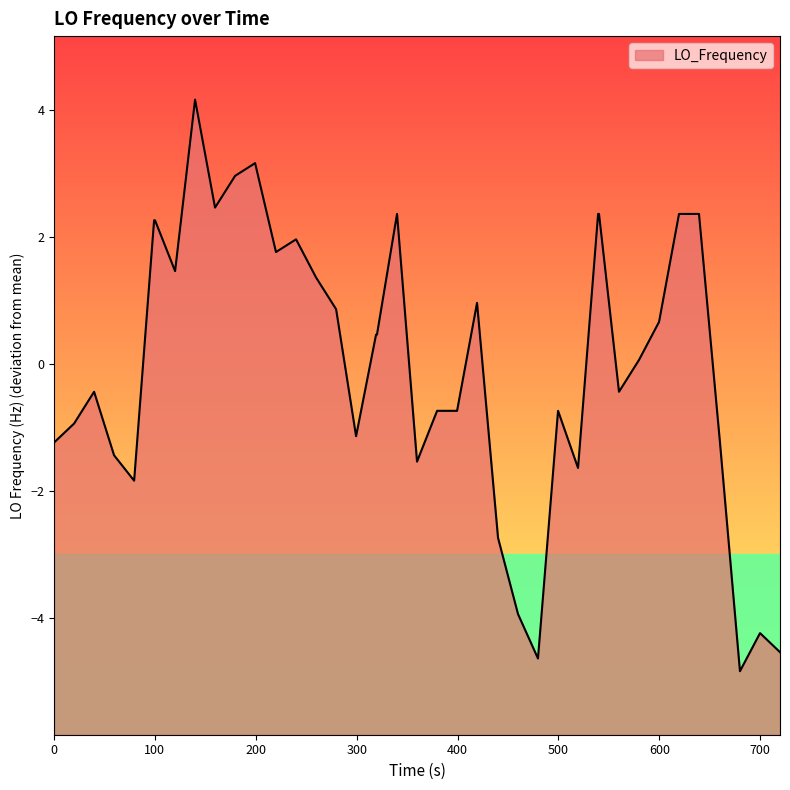

What is the greatest value displayed?

4.2